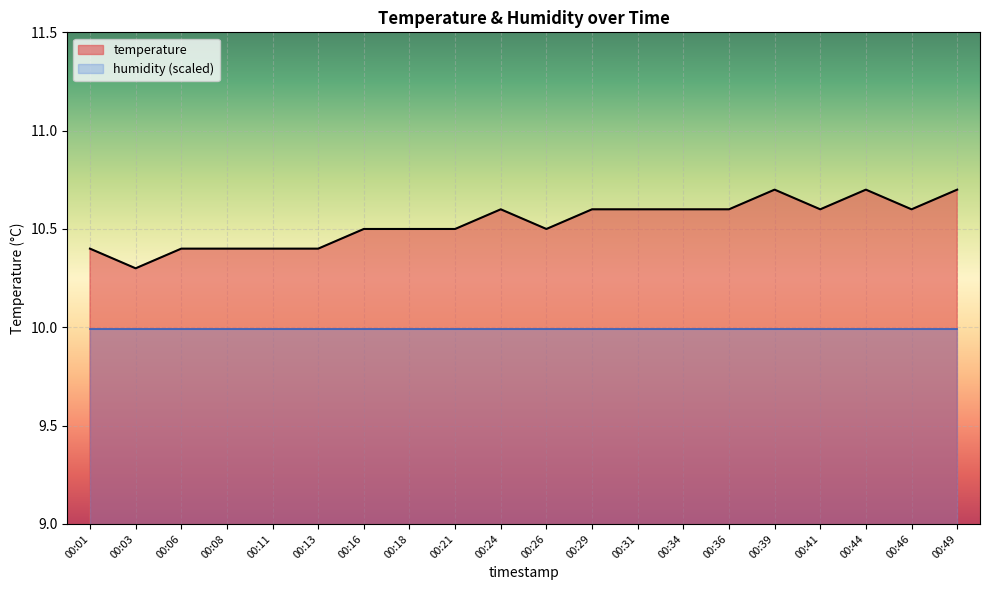

What is the greatest value displayed?

10.7